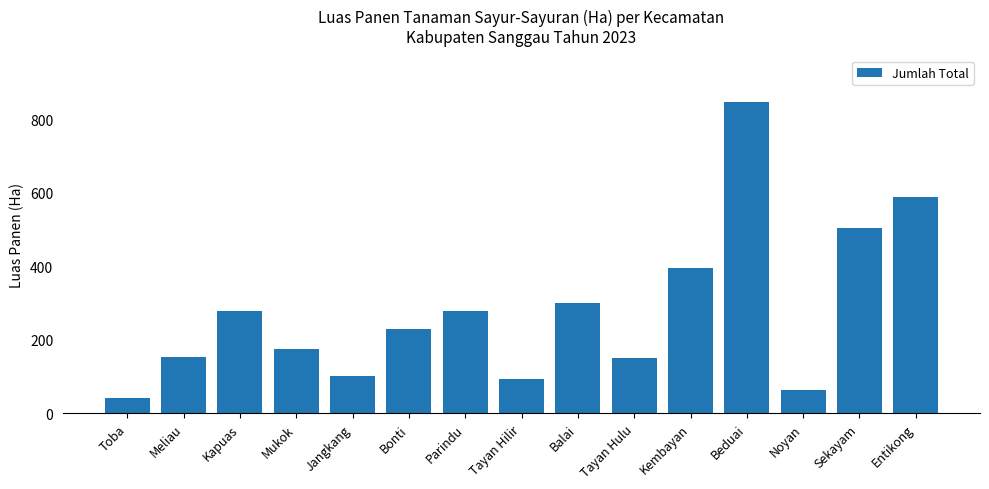

Which label corresponds to the largest value in the chart?

Beduai